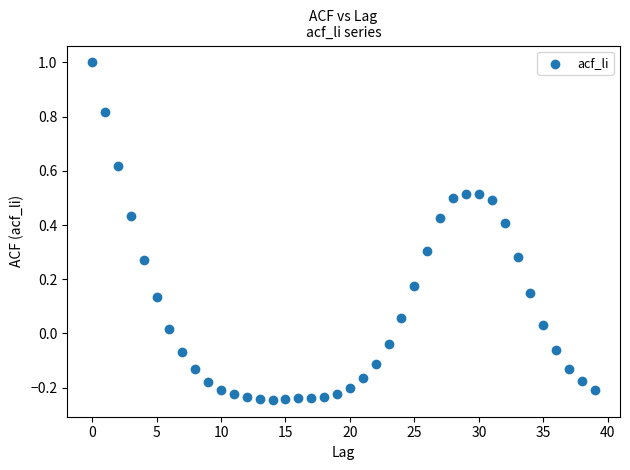

What is the range of Y values (max minus min)?

1.2